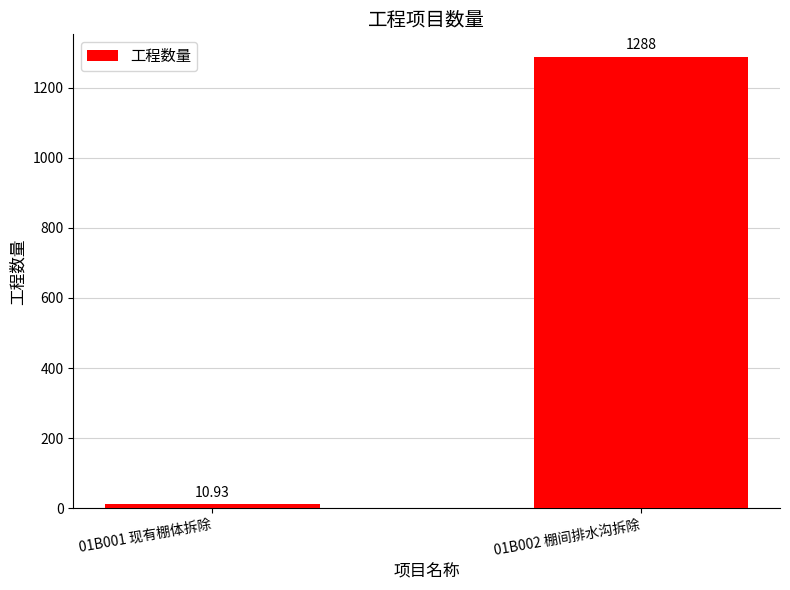

Between 01B002 棚间排水沟拆除 and 01B001 现有棚体拆除, which is larger?

01B002 棚间排水沟拆除